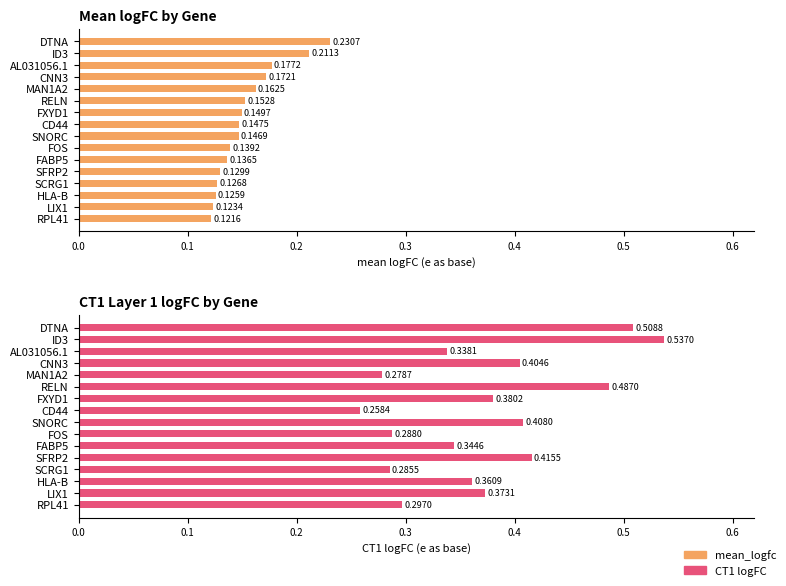

What is the difference between the maximum and minimum values in the mean_logfc series?

0.1